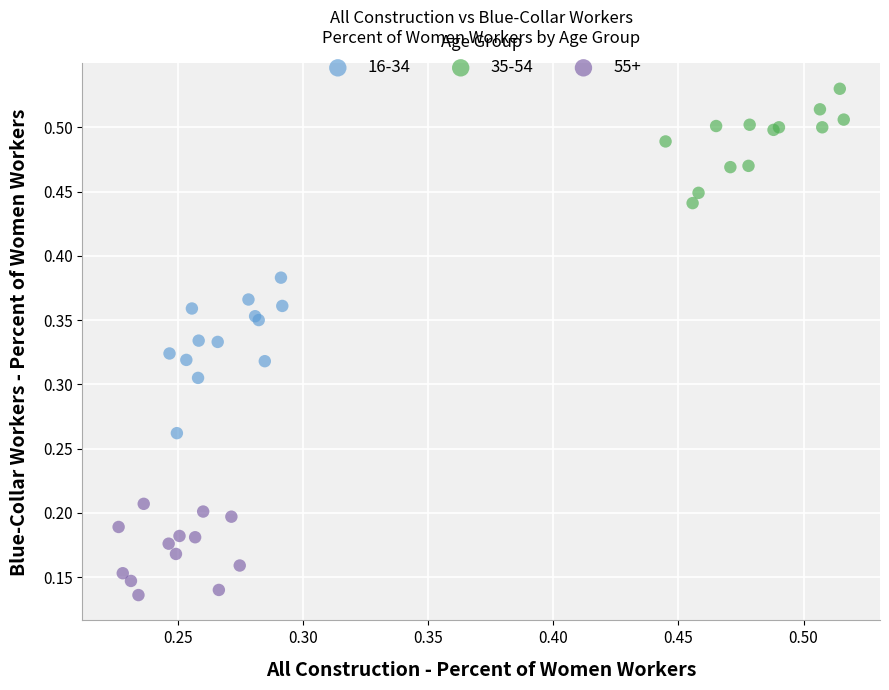

What are all the series names shown in the legend?

16-34, 35-54, 55+